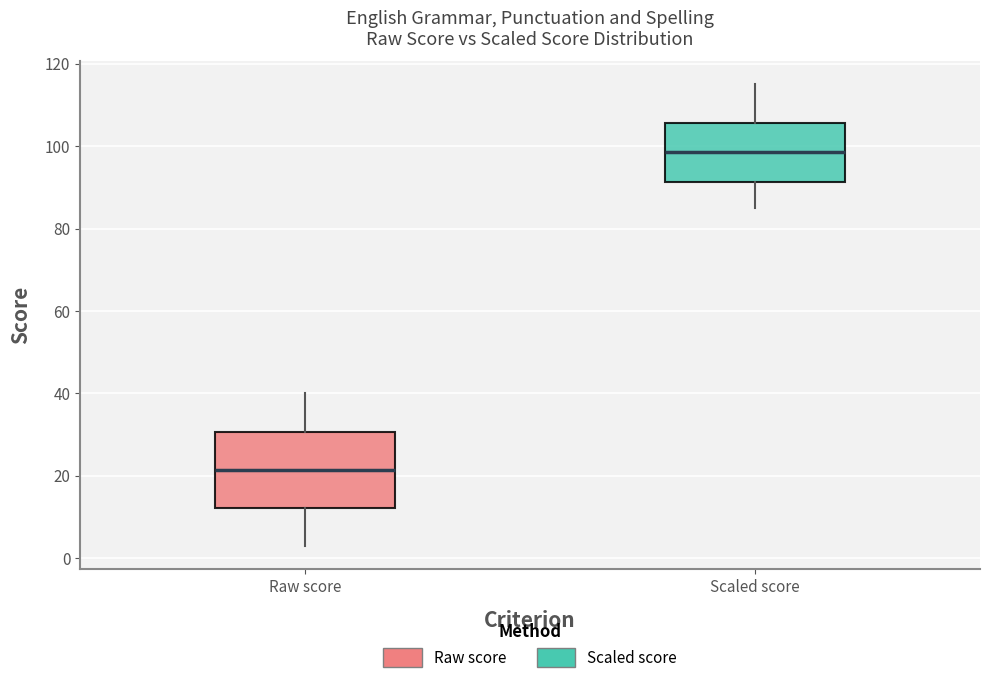

Which box has the lowest median line?

Raw score